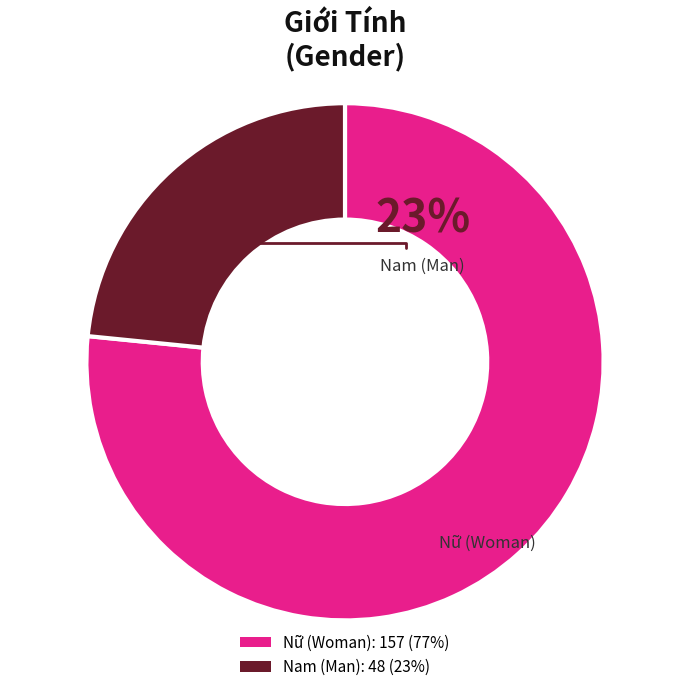

How much of the chart is everything except Nữ?

23.4%